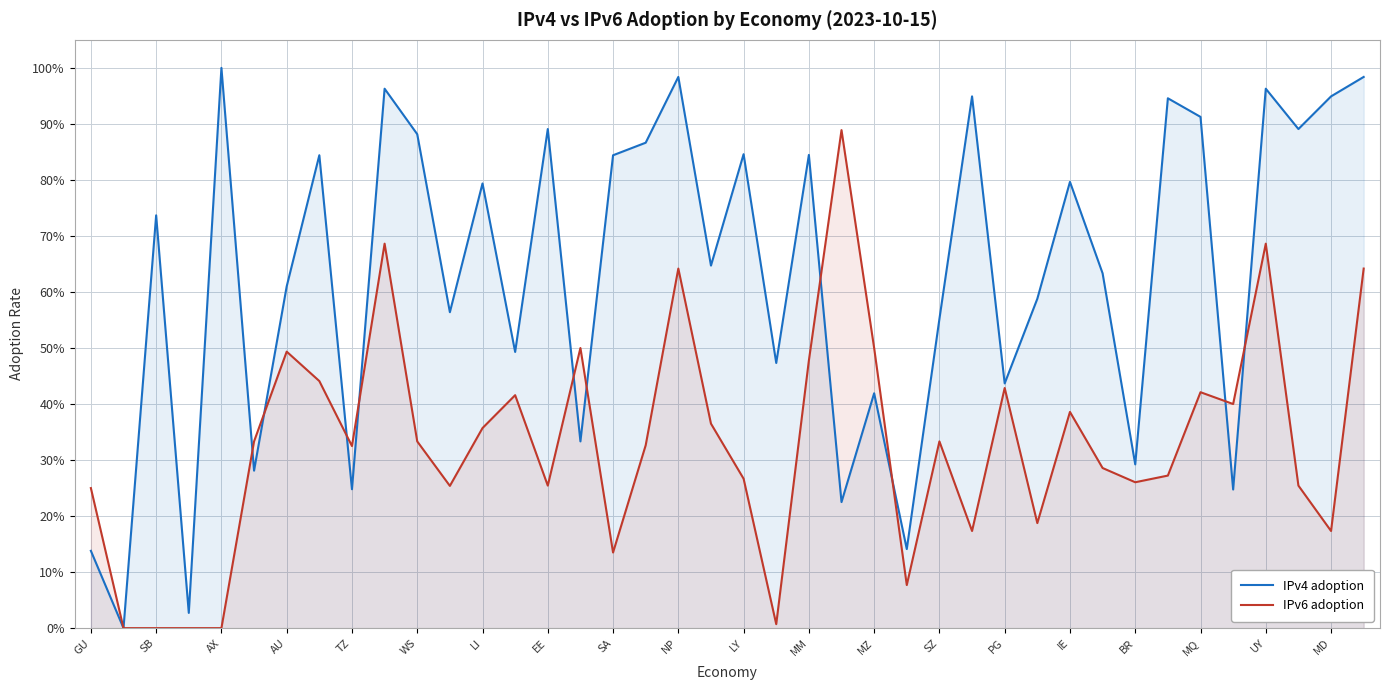

What are all the series names shown in the legend?

IPv4 adoption, IPv6 adoption